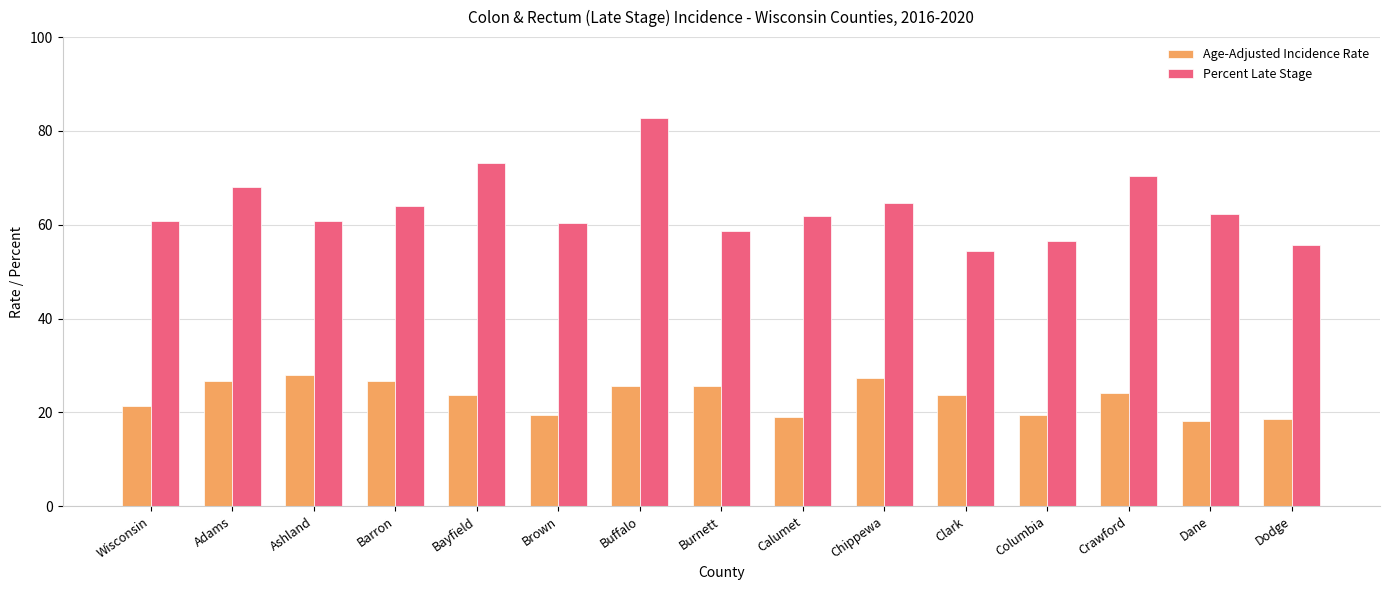

The Age-Adjusted Incidence Rate series shows 28.0 at Ashland. True or false?

True